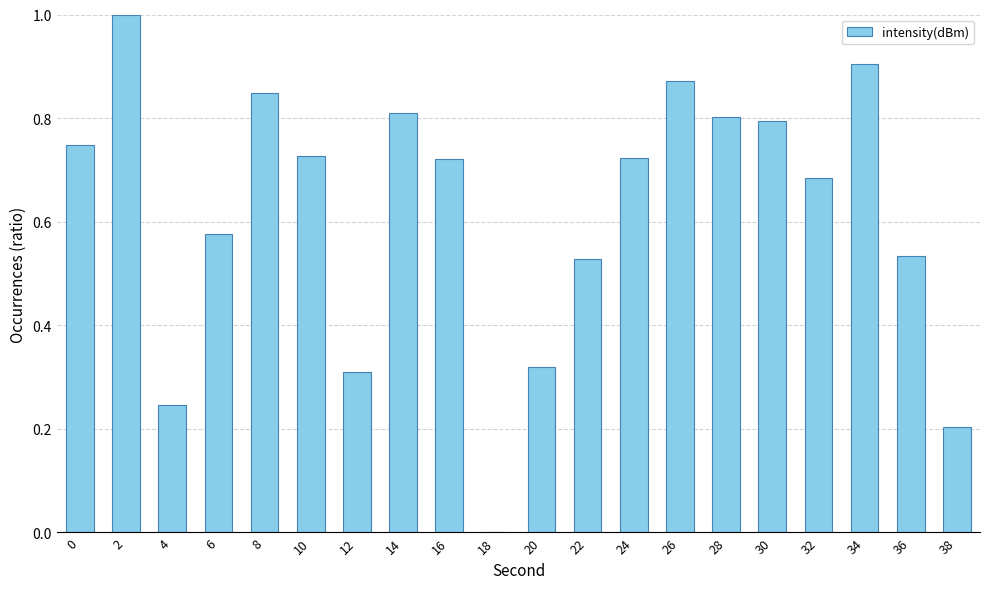

Which has a higher value, 38 or 6?

6